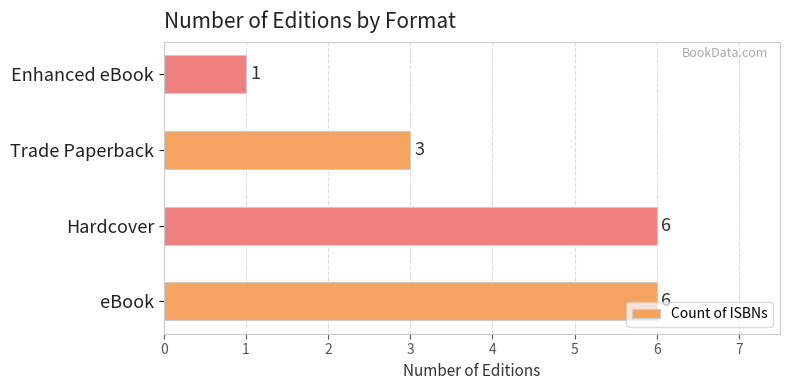

At which label is the value closest to 3?

Trade Paperback